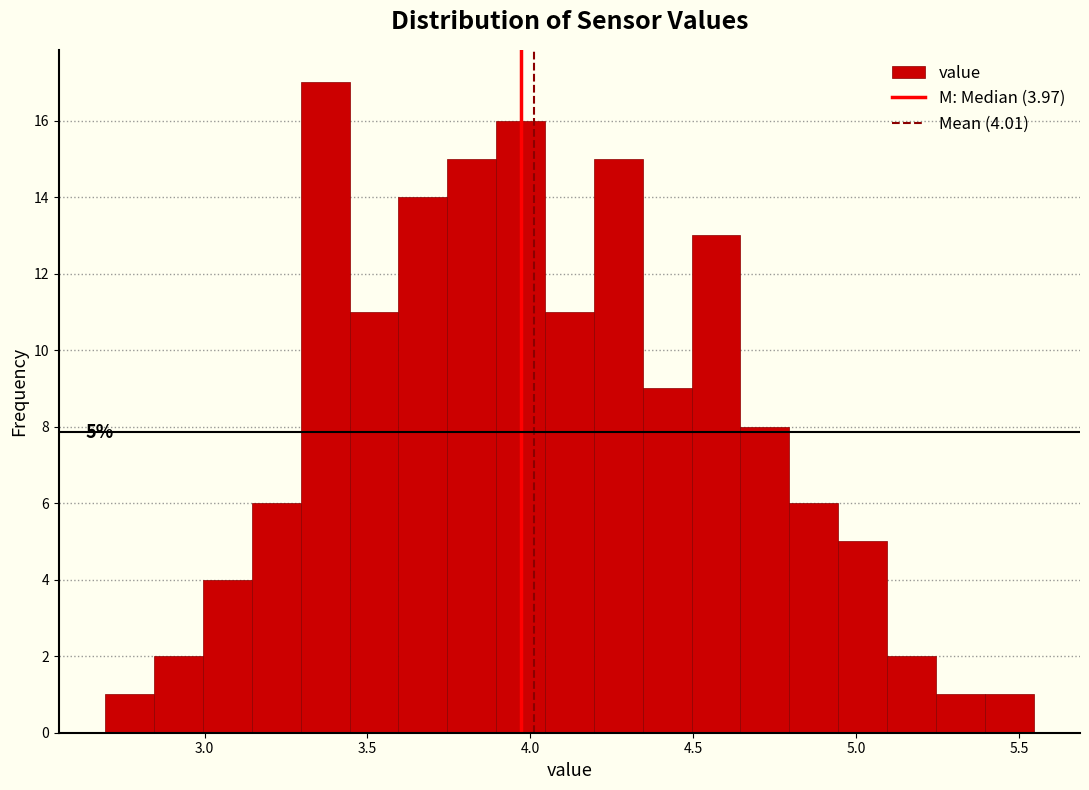

Read against the x-axis, roughly where is the centre of the tallest bar?

3.35